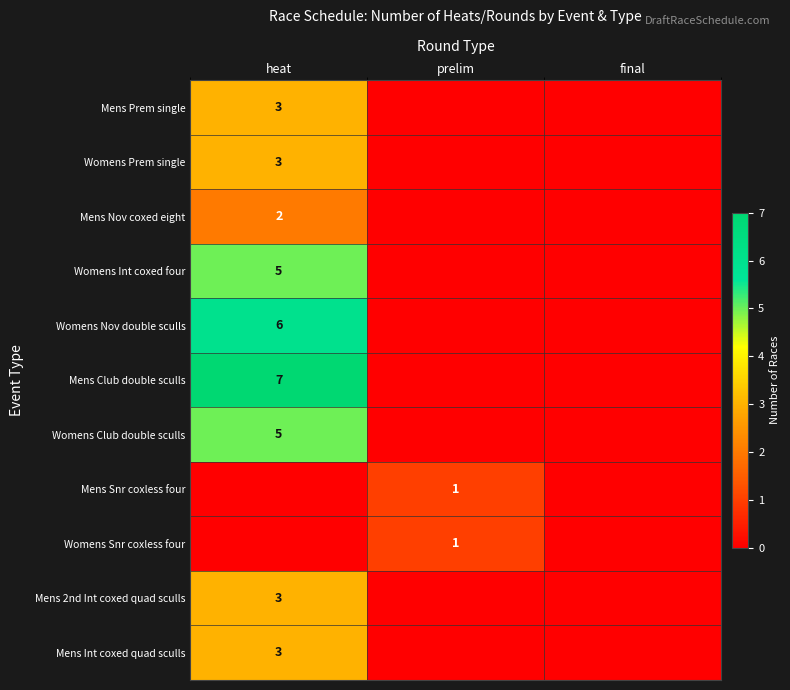

True or false: Womens Snr coxless four has a value of 0 at prelim.

False